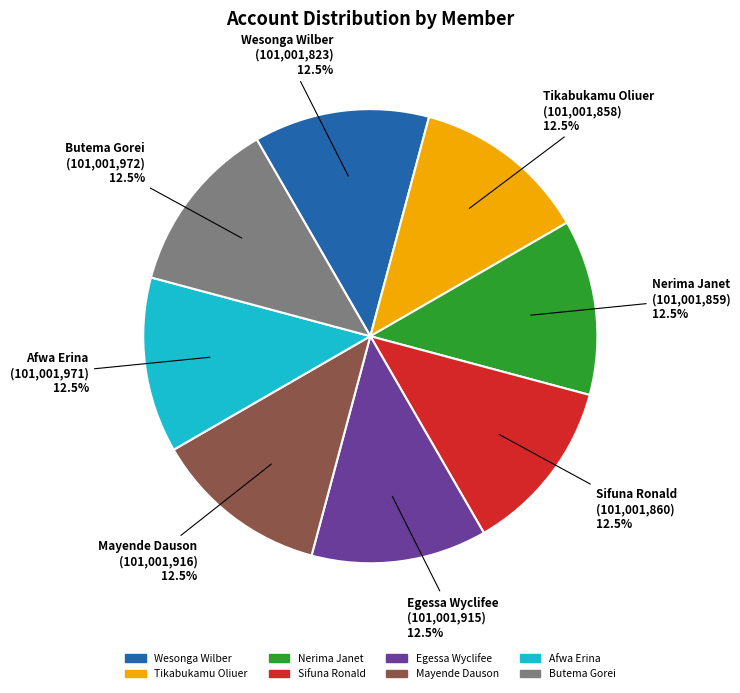

What is the ratio of the value at Tikabukamu Oliuer to the value at Egessa Wyclifee?

1.0